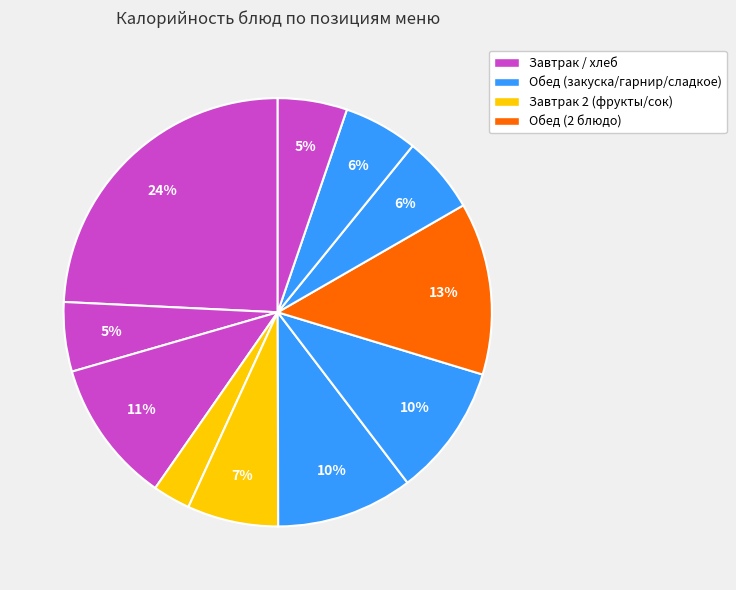

Count the number of slices in the pie.

11